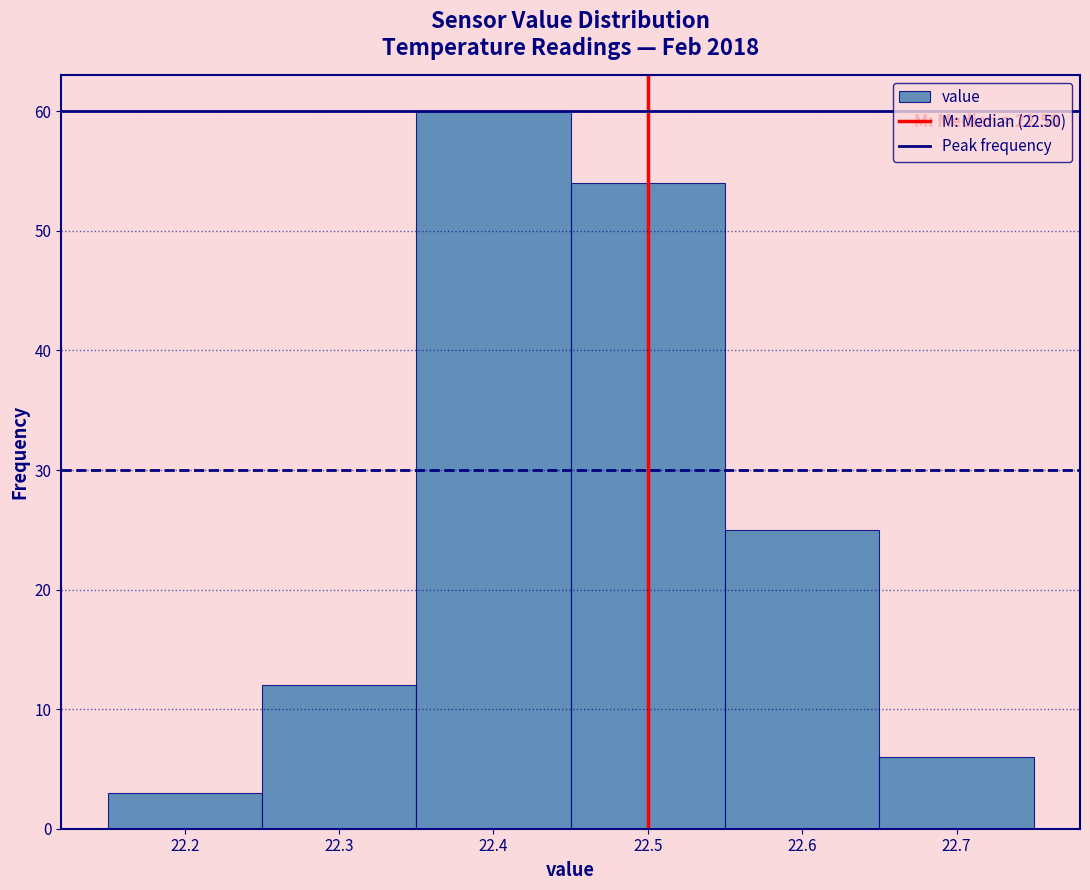

Over which range of the x-axis is the bar tallest?

22.35 to 22.45